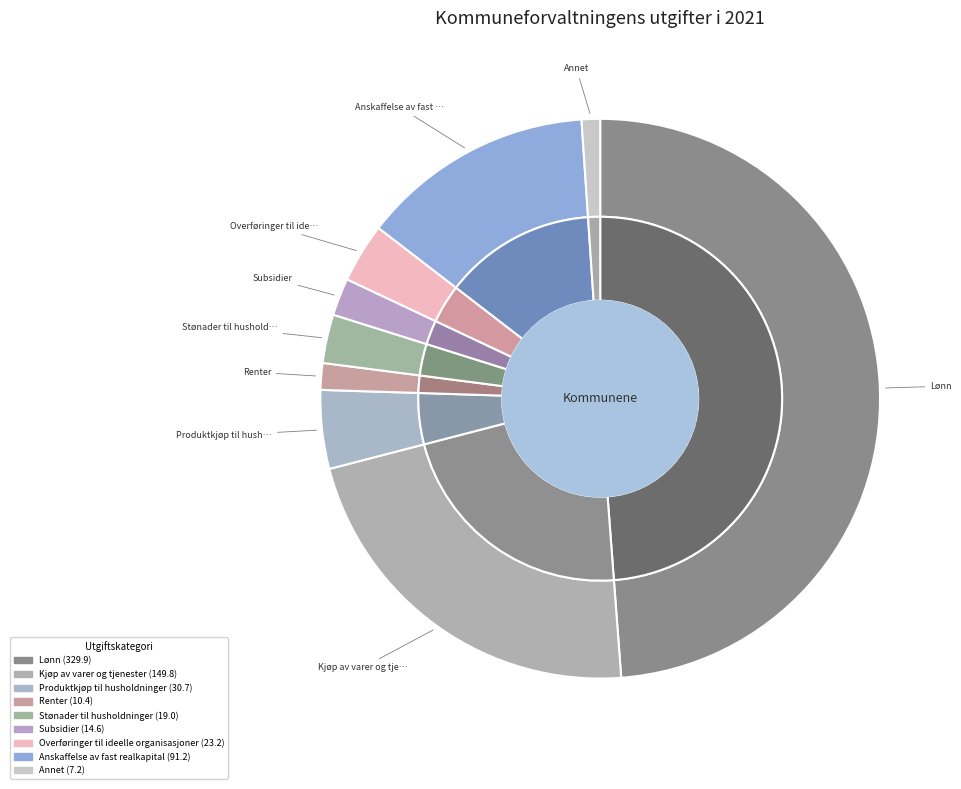

Does any single category account for the majority?

No